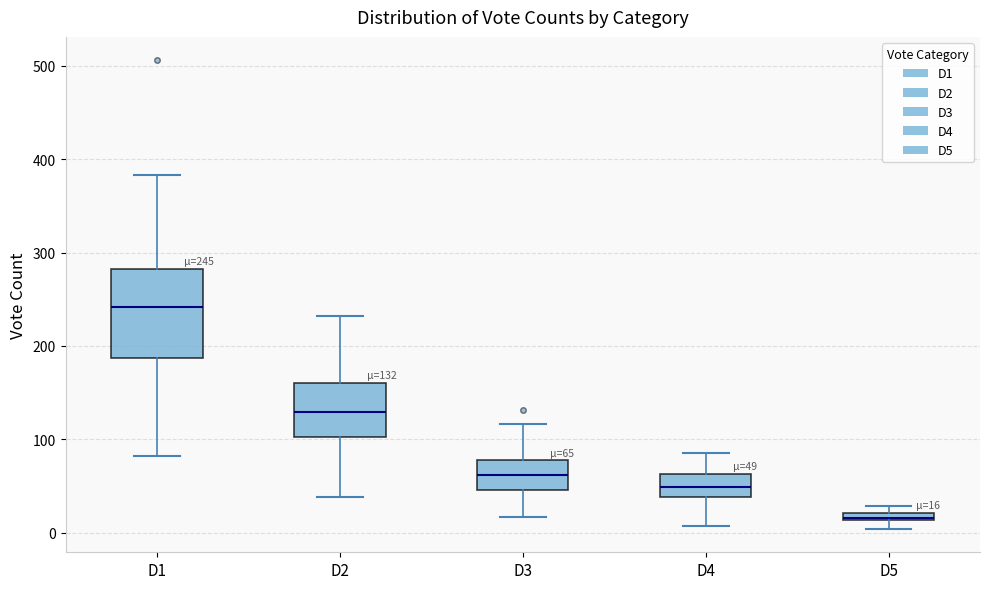

Comparing the boxes themselves (not the whiskers), which one is the tallest?

D1